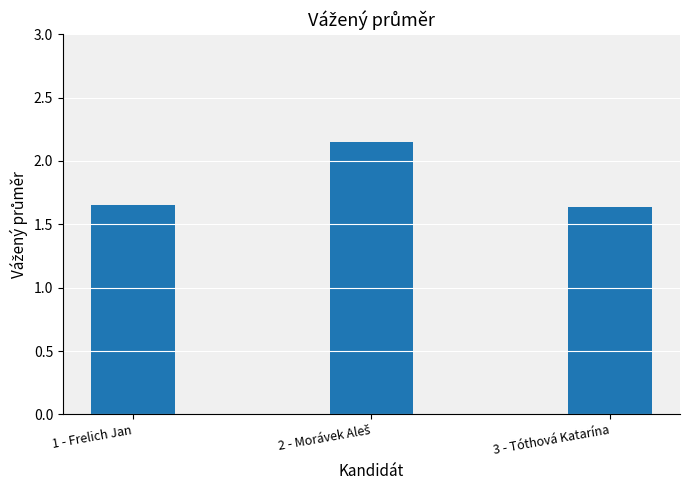

What is the label of the 1st bar from the right?

3 - Tóthová Katarína